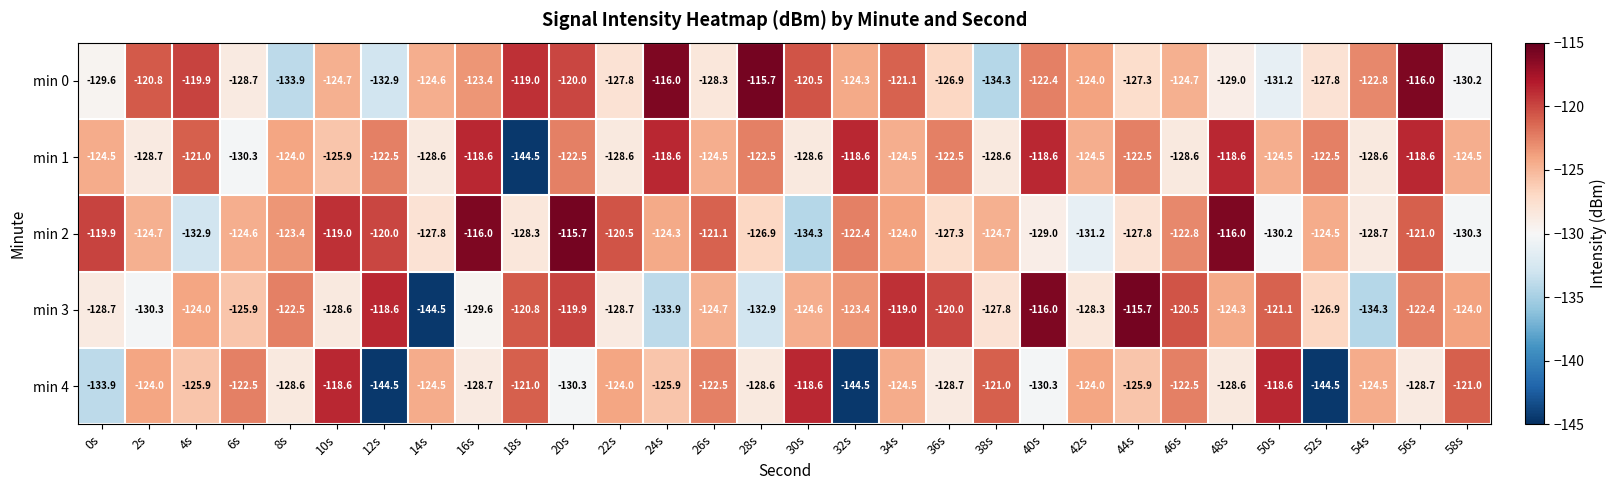

What is the smallest value displayed?

-144.5